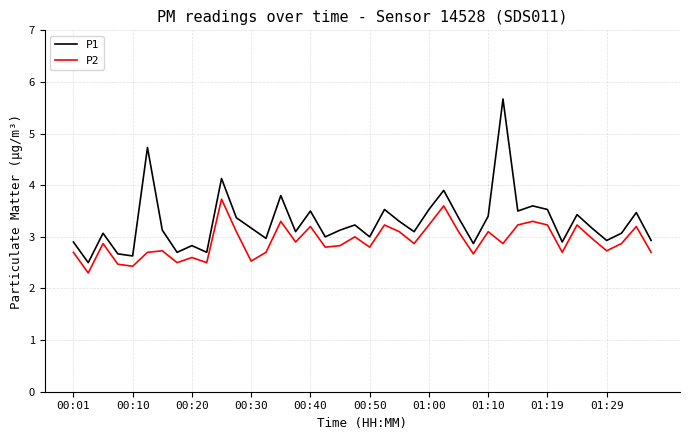

True or false: P1 and P2 intersect in this chart.

False